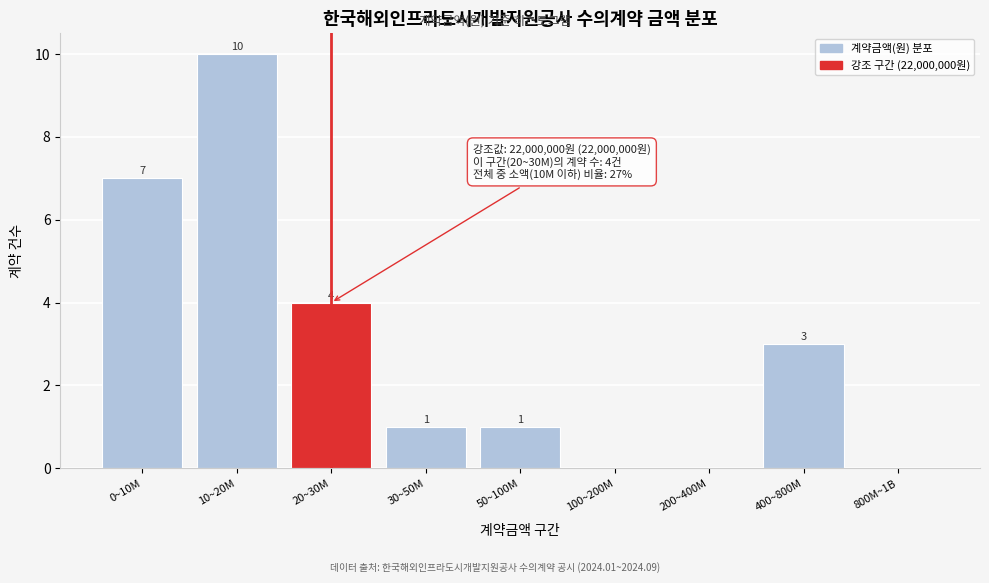

Reading left to right, list all the values displayed in this chart.

0~10M=7	10~20M=10	20~30M=4	30~50M=1	50~100M=1	100~200M=0	200~400M=0	400~800M=3	800M~1B=0